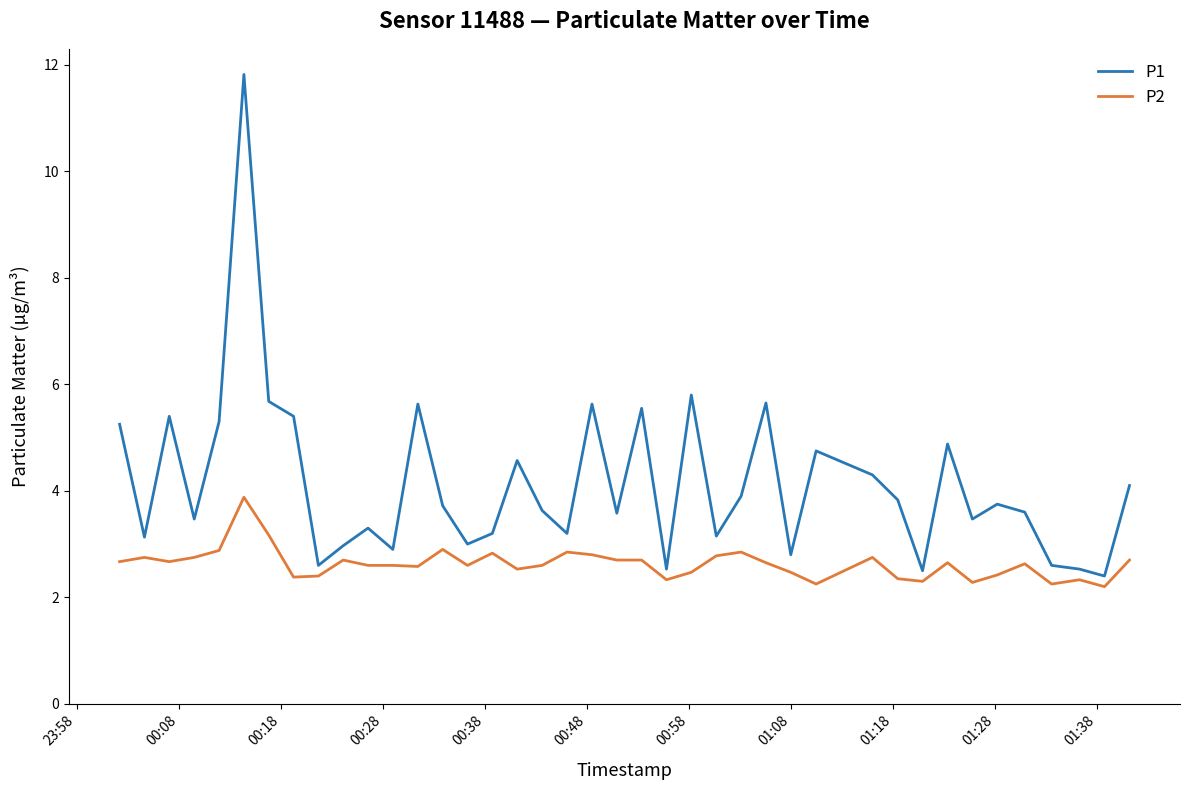

Which series has the largest total across all categories?

P1